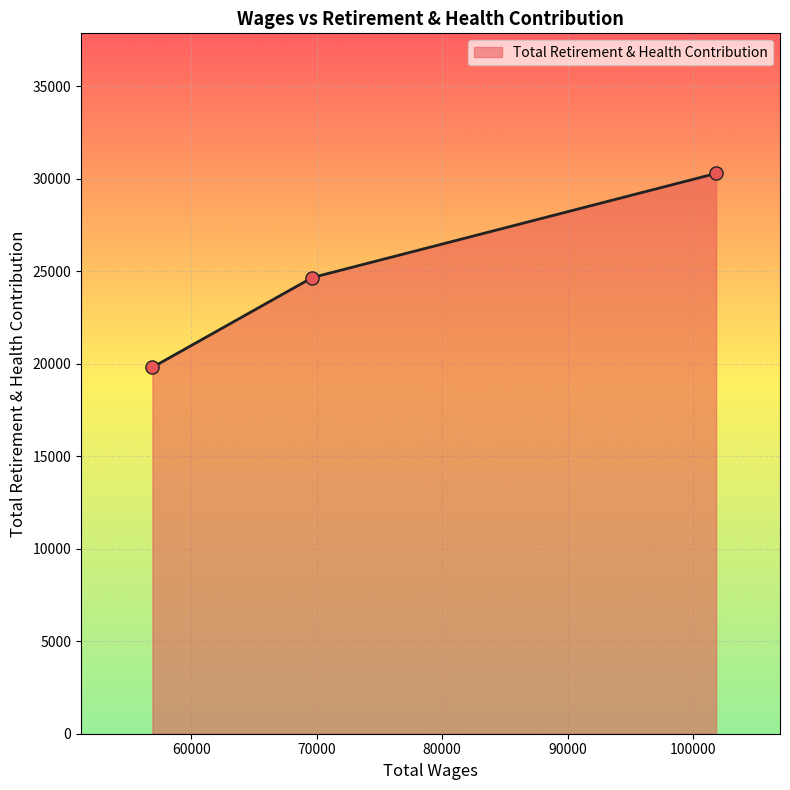

What is the sum of all values?

74774